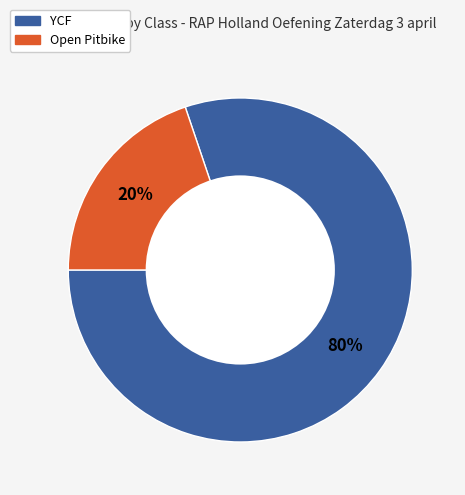

Is there any slice that represents more than half of the pie?

Yes